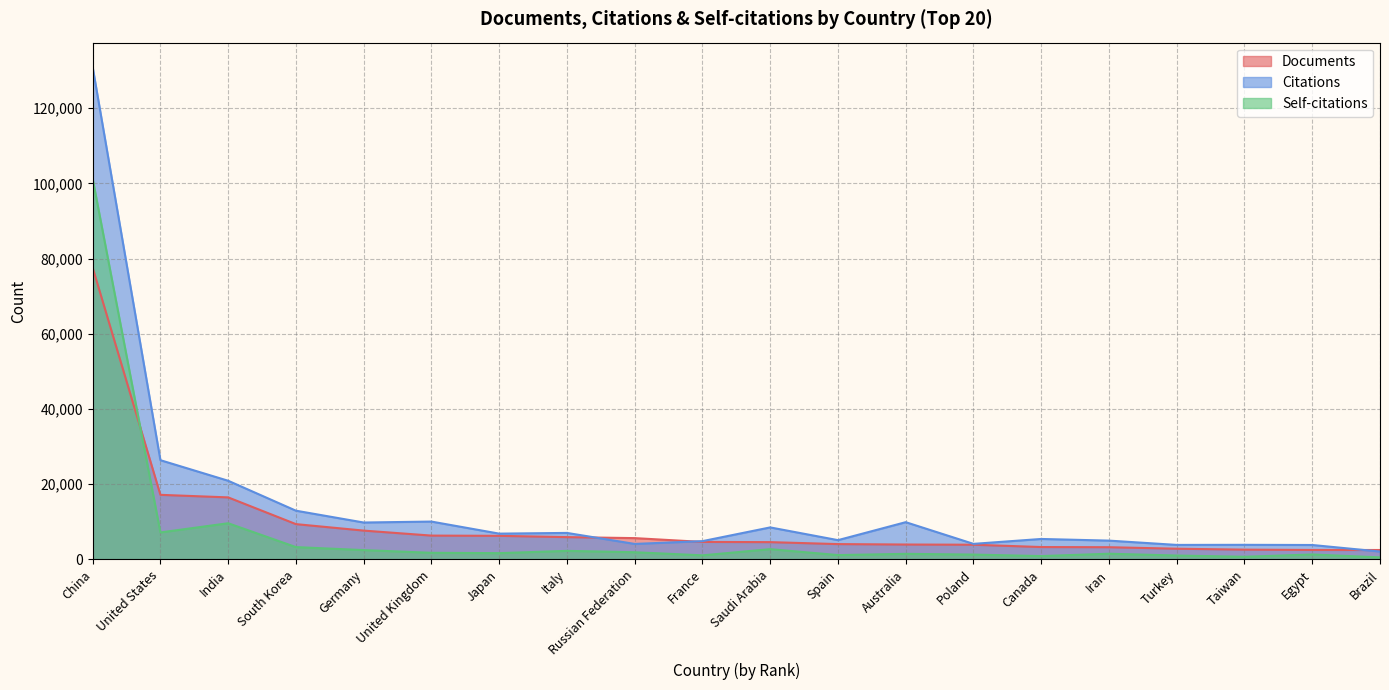

The value of Documents at United States is 5530. True or false?

False